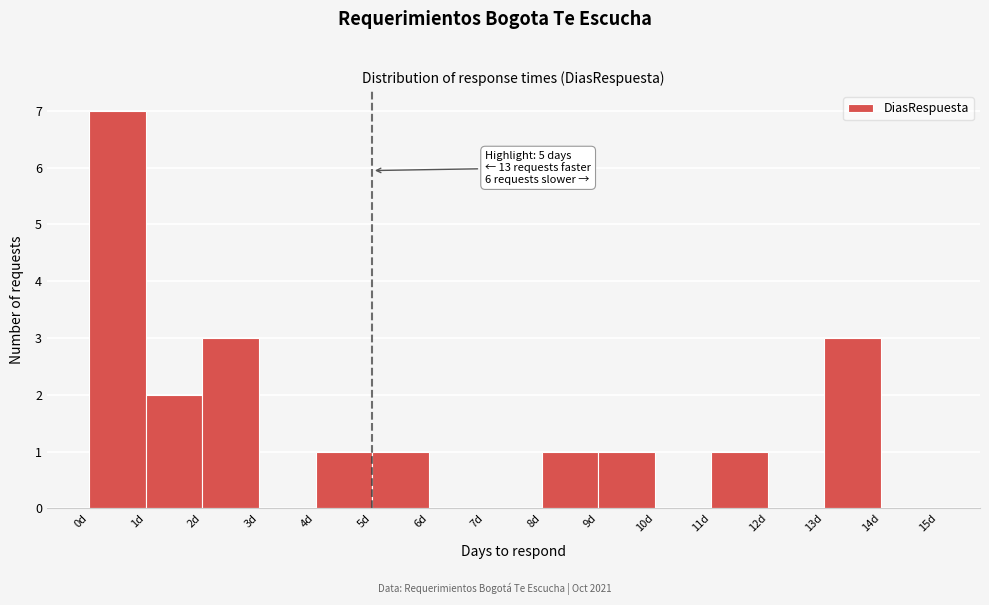

Which range on the x-axis has the tallest bar?

0 to 1